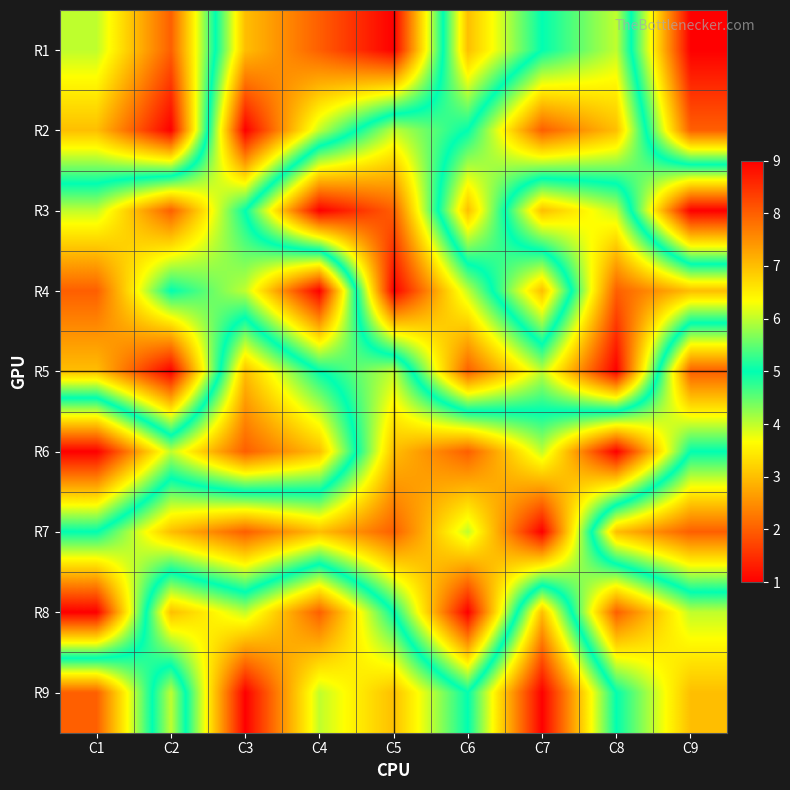

Reading right to left, transcribe all the data shown in this chart.

R1: C9=1	C8=6	C7=5	C6=3	C5=9	C4=8	C3=7	C2=2	C1=4
R2: C9=2	C8=7	C7=8	C6=5	C5=4	C4=6	C3=9	C2=1	C1=3
R3: C9=9	C8=4	C7=3	C6=7	C5=2	C4=1	C3=5	C2=8	C1=6
R4: C9=3	C8=2	C7=7	C6=4	C5=1	C4=9	C3=6	C2=5	C1=8
R5: C9=8	C8=1	C7=4	C6=2	C5=6	C4=5	C3=3	C2=9	C1=7
R6: C9=5	C8=9	C7=6	C6=8	C5=7	C4=3	C3=2	C2=4	C1=1
R7: C9=2	C8=3	C7=9	C6=6	C5=8	C4=7	C3=8	C2=7	C1=5
R8: C9=6	C8=8	C7=3	C6=9	C5=5	C4=2	C3=4	C2=3	C1=9
R9: C9=7	C8=5	C7=1	C6=5	C5=3	C4=4	C3=1	C2=6	C1=2